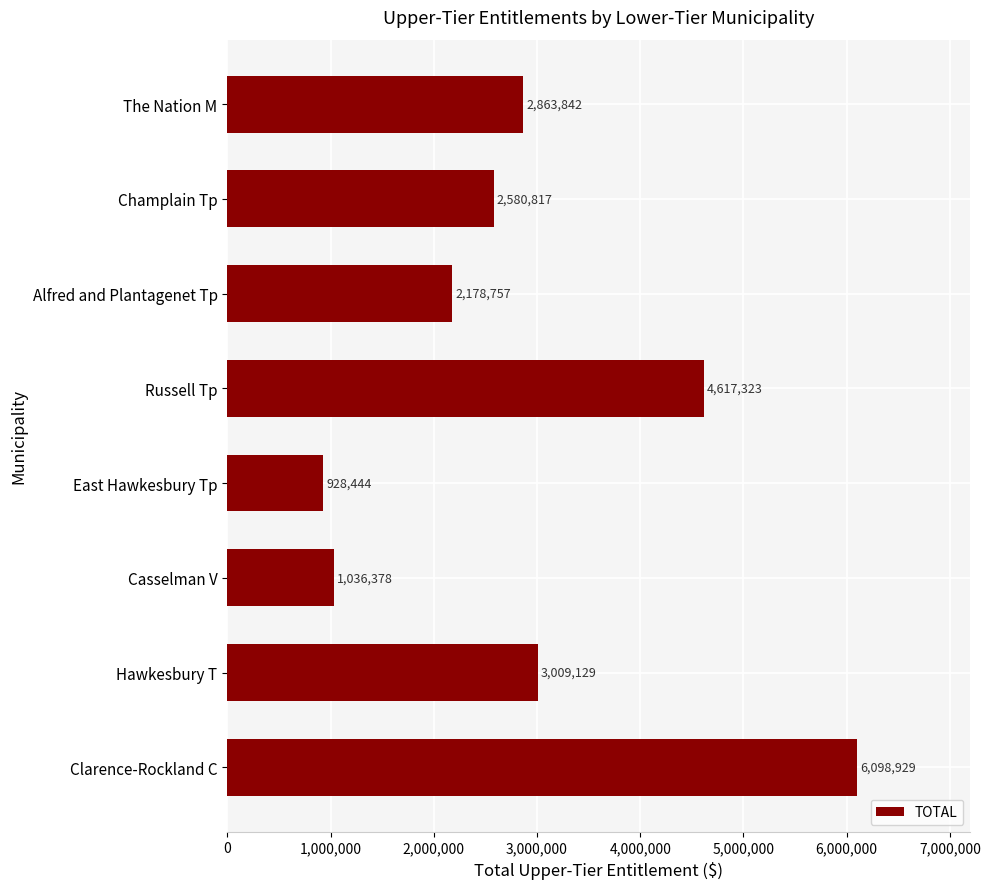

Approximately how many times larger is the value at Champlain Tp compared to Hawkesbury T?

0.9